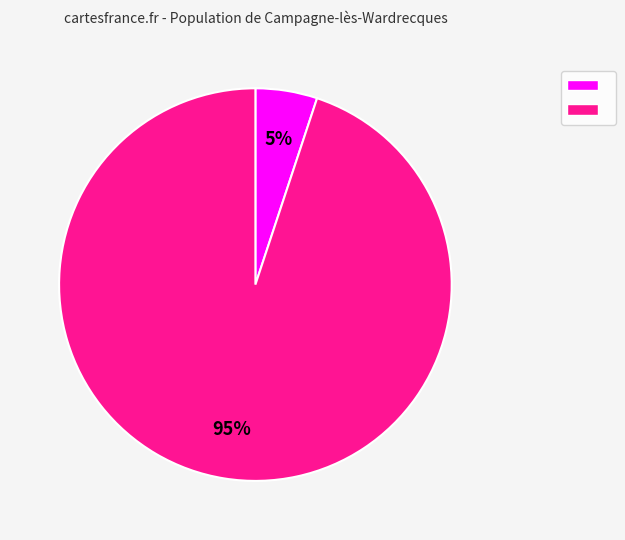

To the nearest percent, what is the average slice percentage?

50%